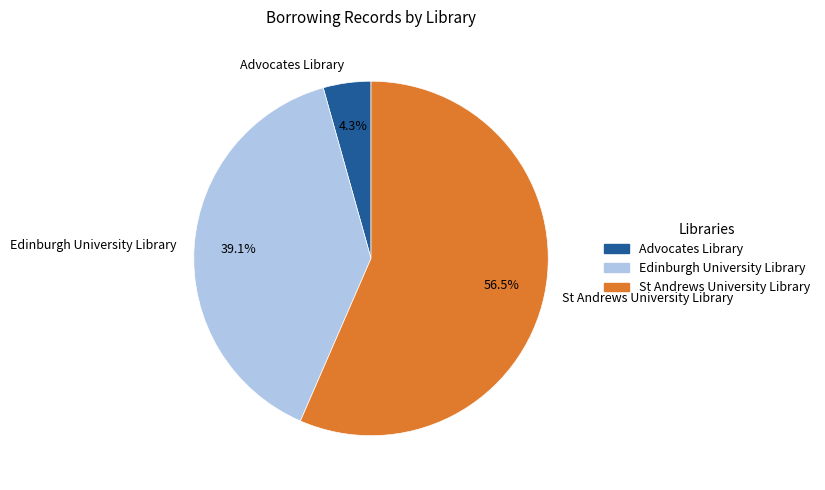

To the nearest percent, what is the difference between the largest and smallest slice percentages?

52%